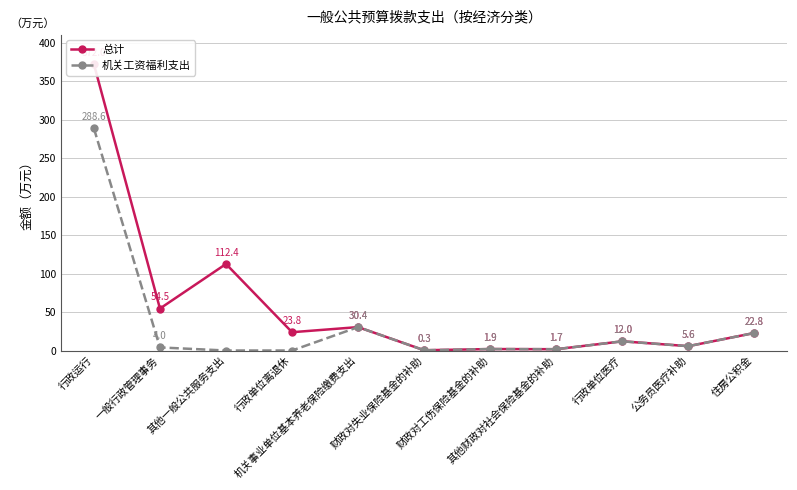

What is the label of the 10th point from the left?

公务员医疗补助